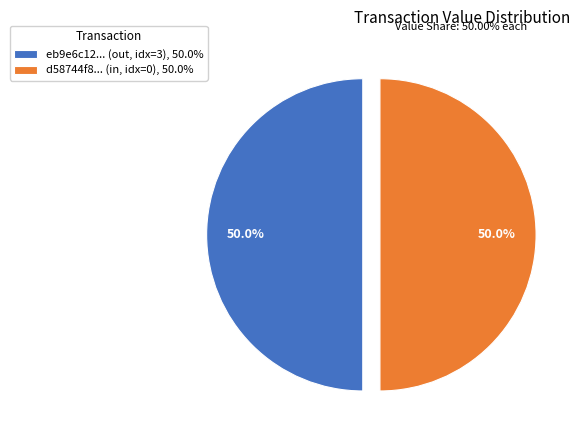

Approximately how many times larger is the value at d58744f8... (in, idx=0), 50.0% compared to eb9e6c12... (out, idx=3), 50.0%?

1.0